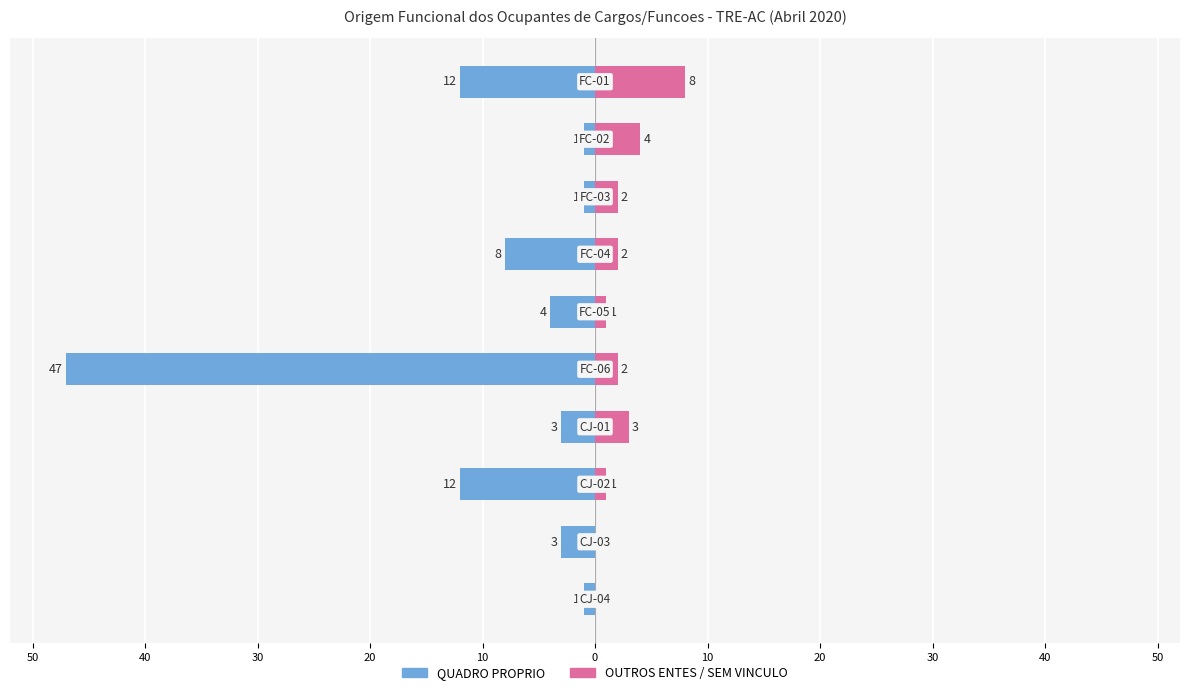

How many bars are there in total?

20